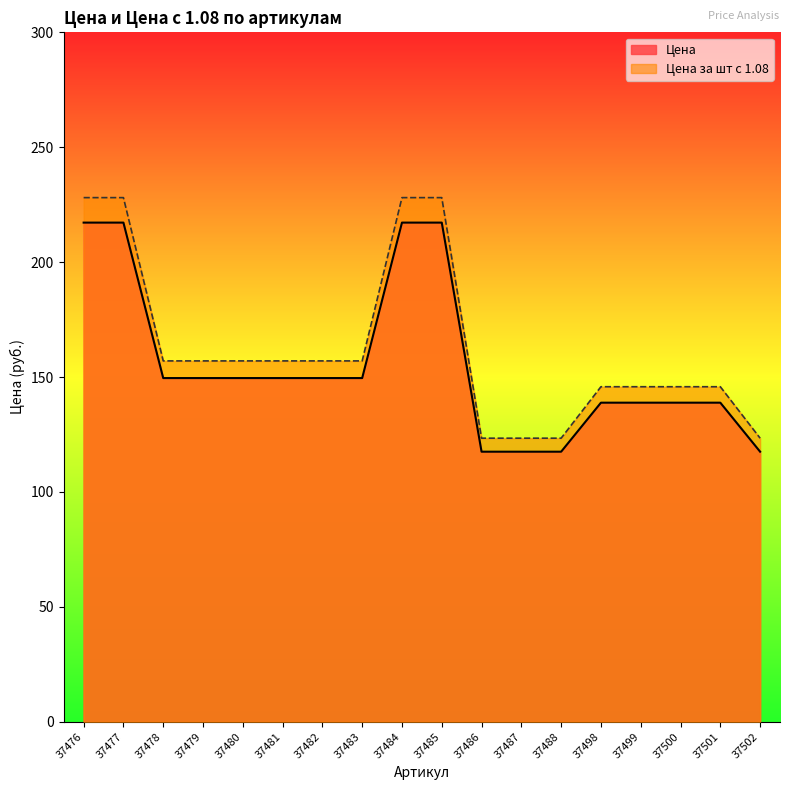

How many lines are shown in the chart?

2